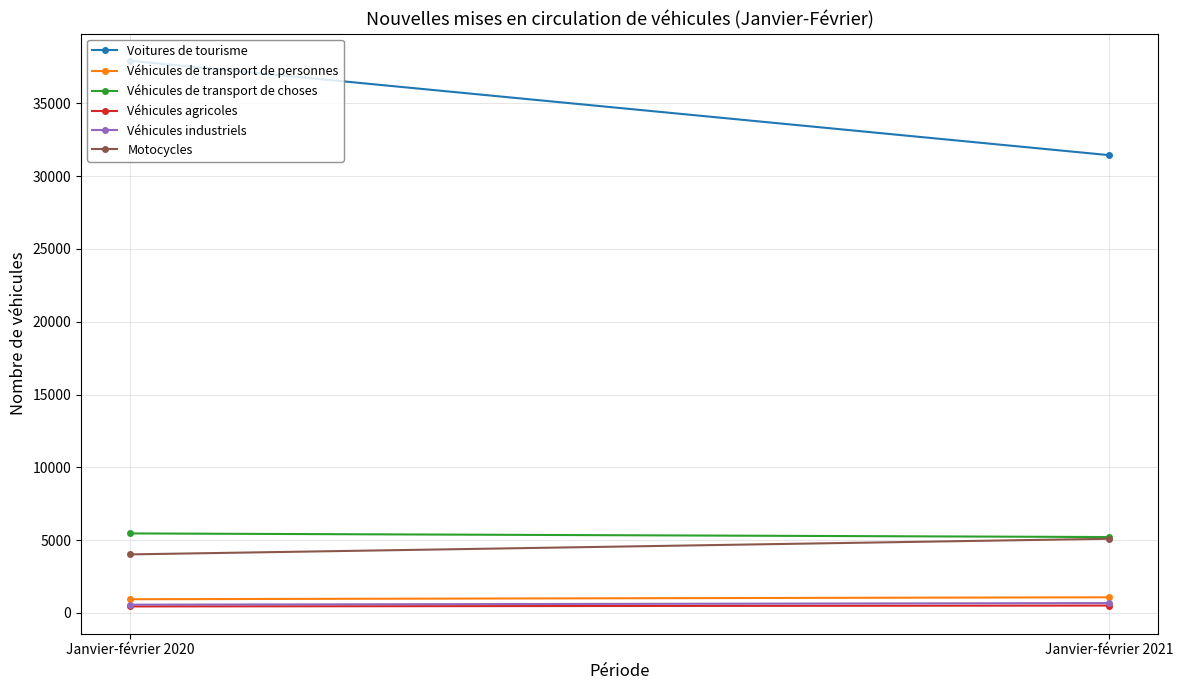

Reading left to right, transcribe all the data shown in this chart.

Voitures de tourisme: 37912	31433
Véhicules de transport de personnes: 945	1078
Véhicules de transport de choses: 5463	5214
Véhicules agricoles: 450	512
Véhicules industriels: 571	682
Motocycles: 4023	5097